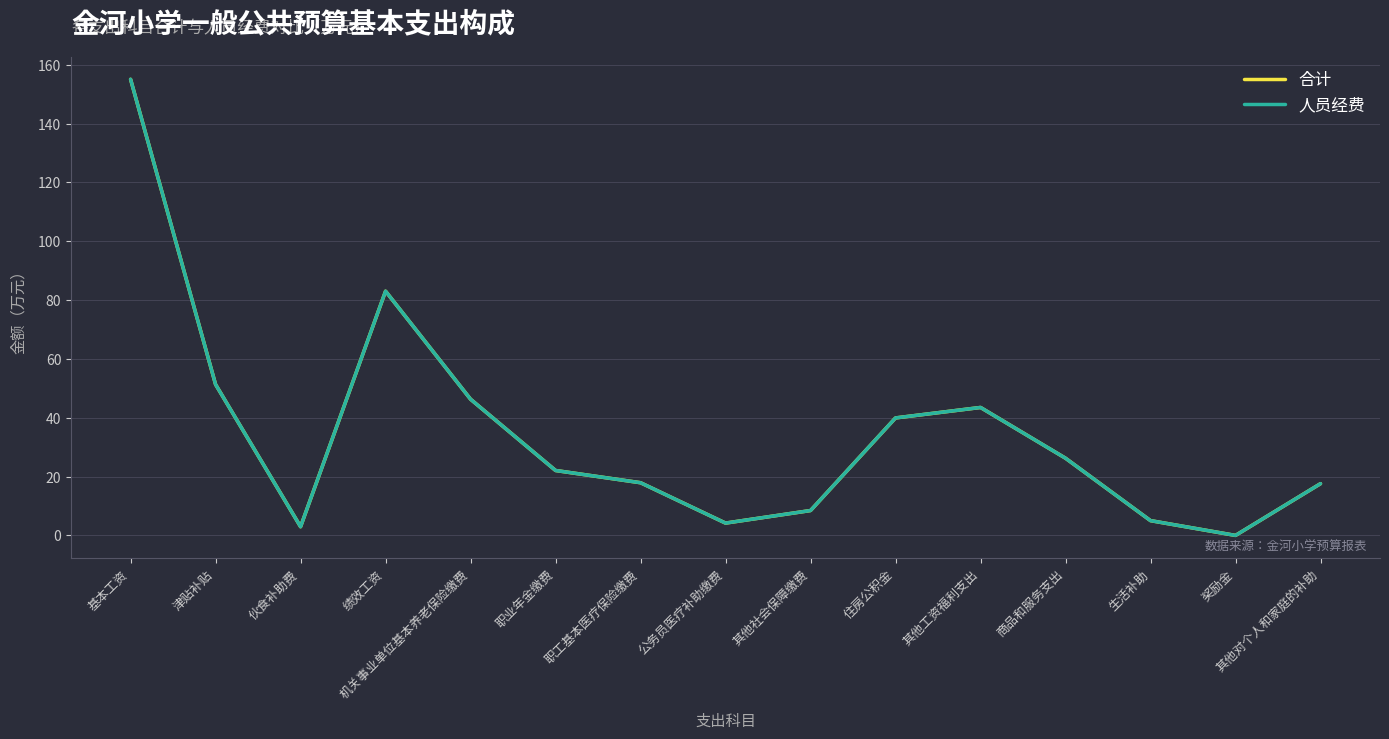

At which label does 合计 first exceed 22?

基本工资